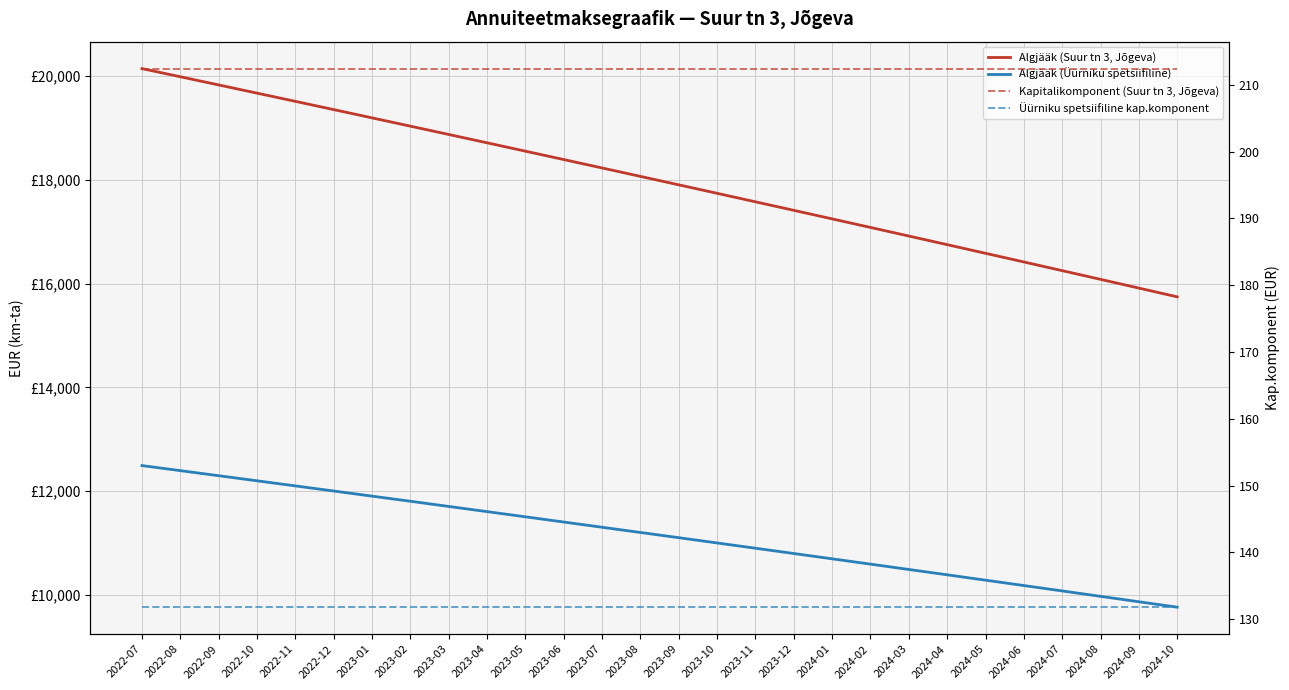

List the labels in order of Kapitalikomponent (Suur tn 3, Jõgeva) value, largest first.

2022-07, 2022-08, 2022-09, 2022-10, 2022-11, 2022-12, 2023-01, 2023-02, 2023-03, 2023-04, 2023-05, 2023-06, 2023-07, 2023-08, 2023-09, 2023-10, 2023-11, 2023-12, 2024-01, 2024-02, 2024-03, 2024-04, 2024-05, 2024-06, 2024-07, 2024-08, 2024-09, 2024-10